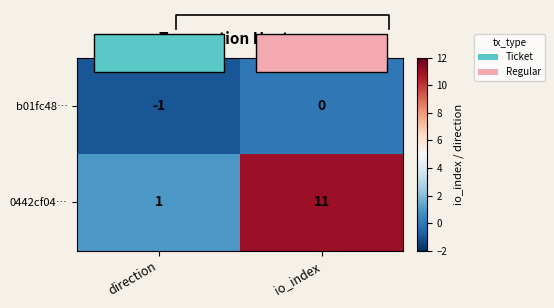

What is the sum of the b01fc48… values at direction and io_index?

-1